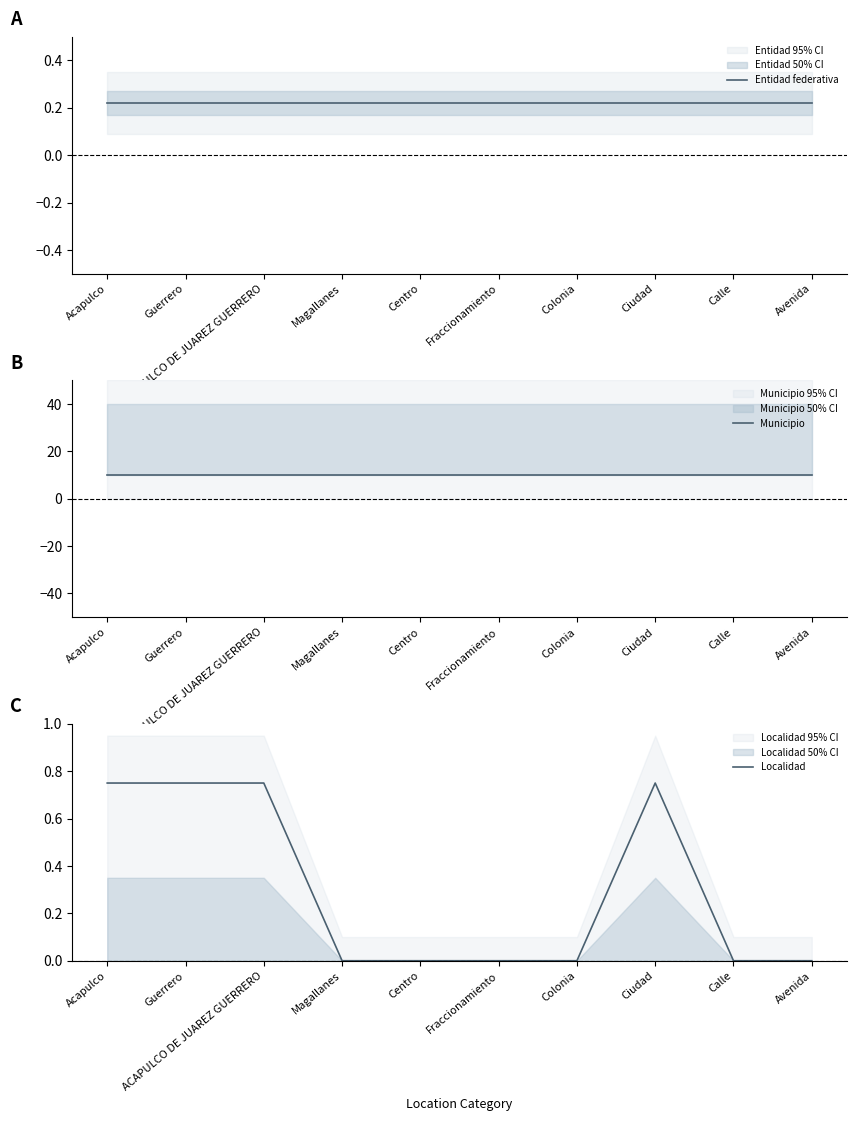

Which category has the highest value in the Localidad series?

Acapulco